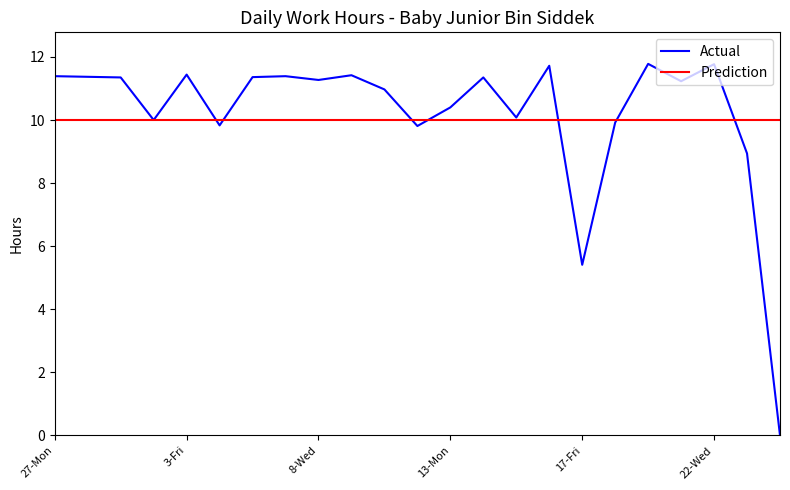

Which label corresponds to the largest value in the chart?

20-Mon